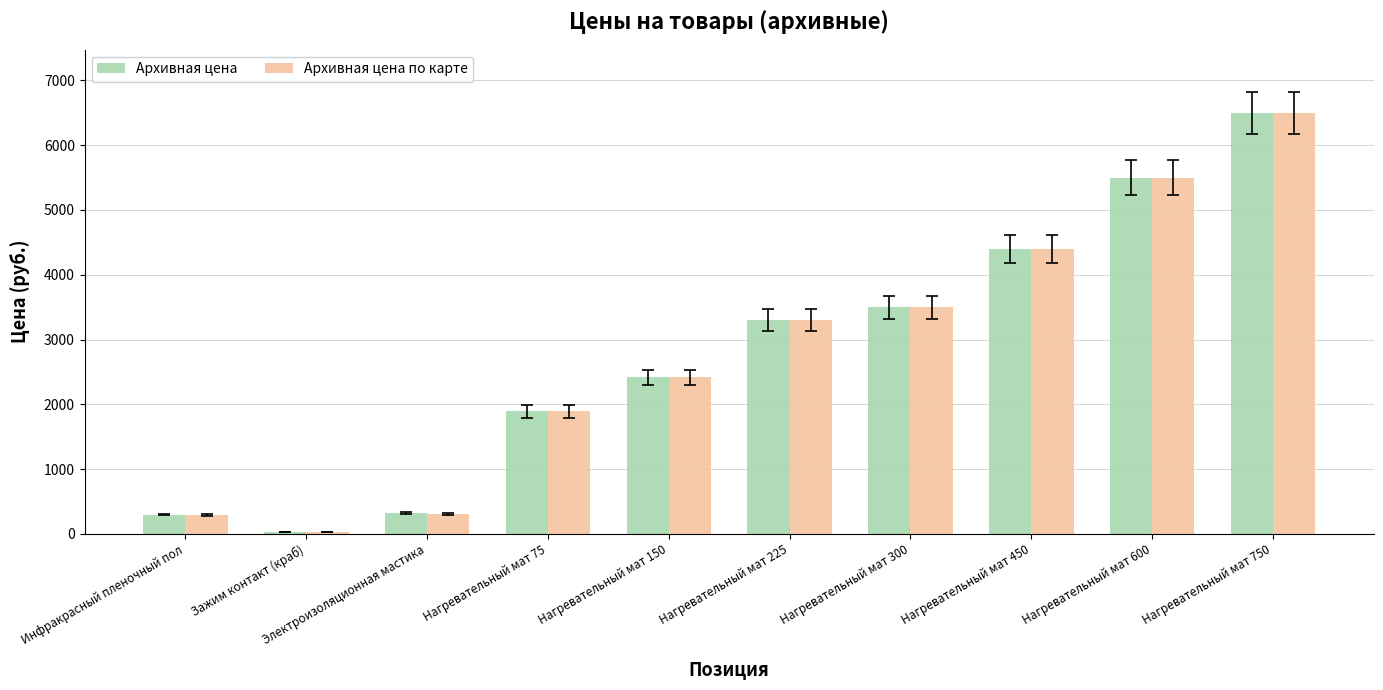

Which series has the largest range (max minus min)?

Архивная цена по карте